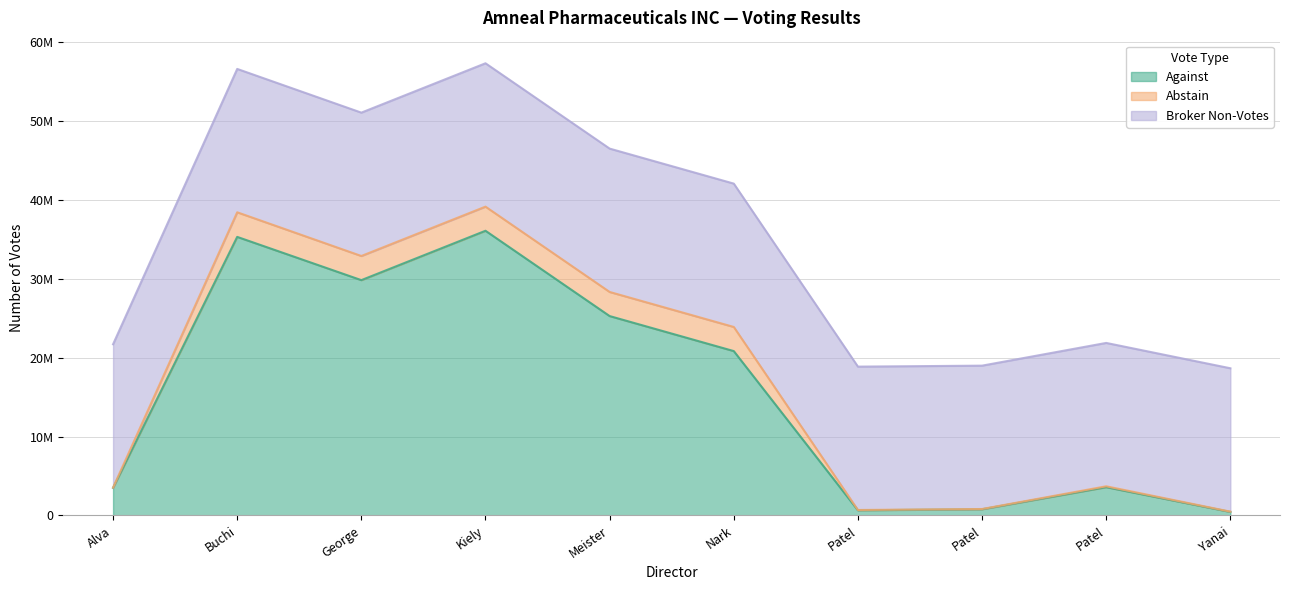

True or false: Abstain and Against cross at least once.

False